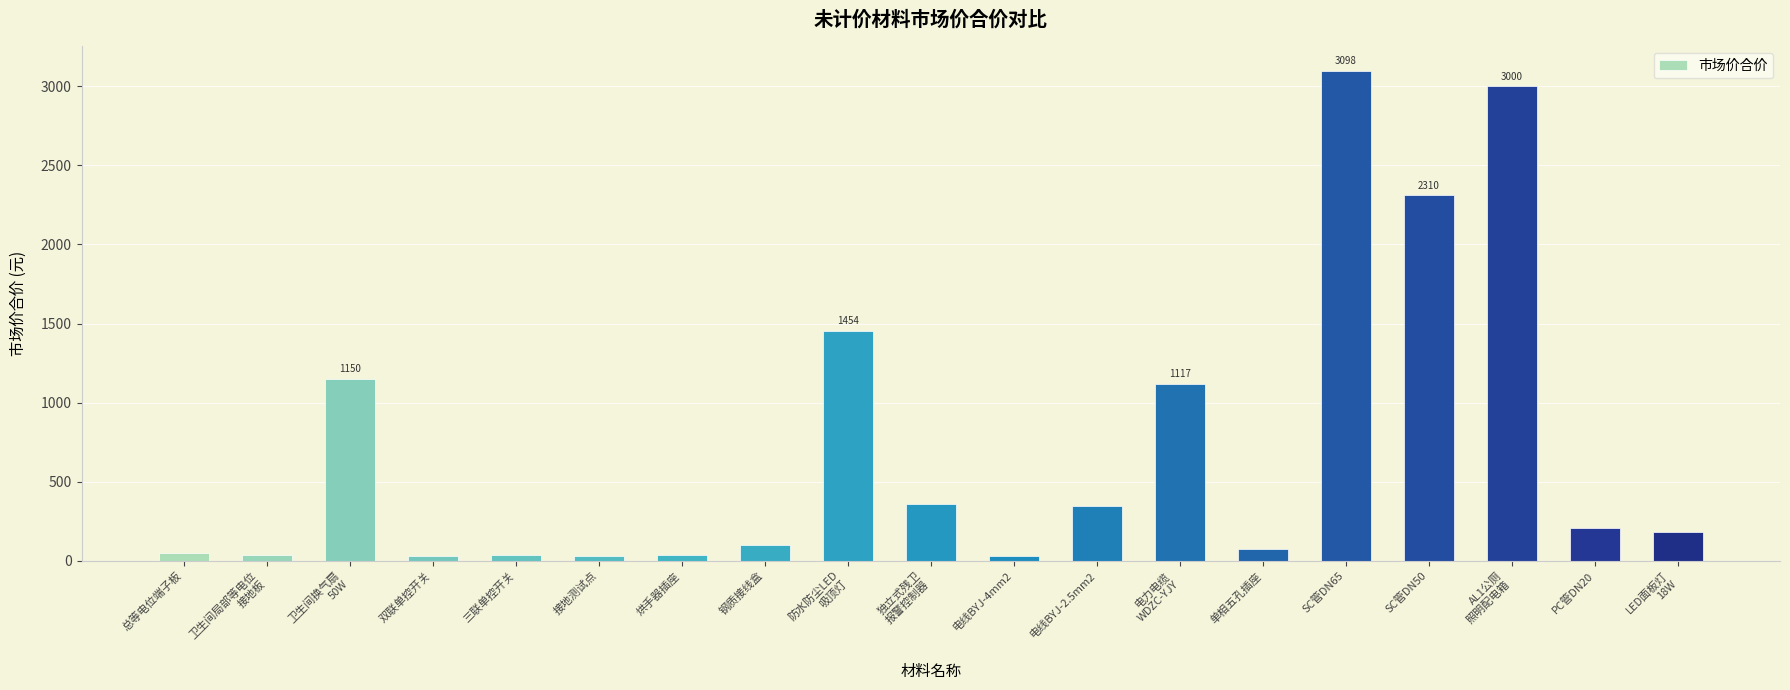

What is the change in value from 三联单控开关 to LED面板灯
18W?

+145.1